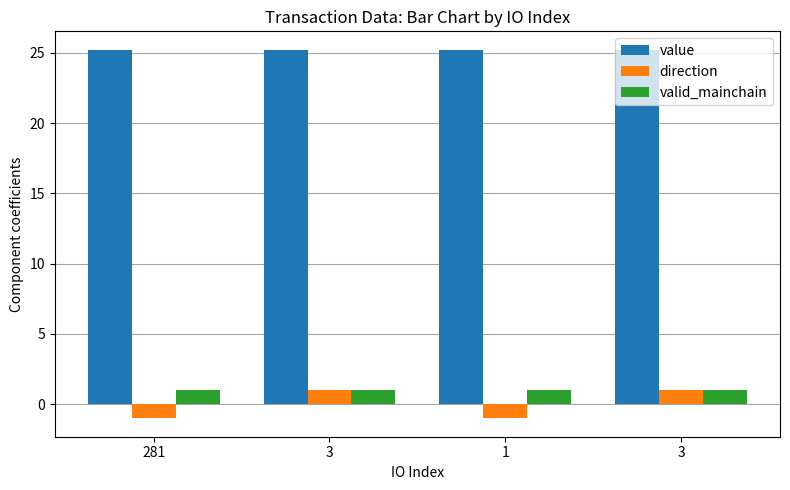

What is the sum of all value values?

100.9